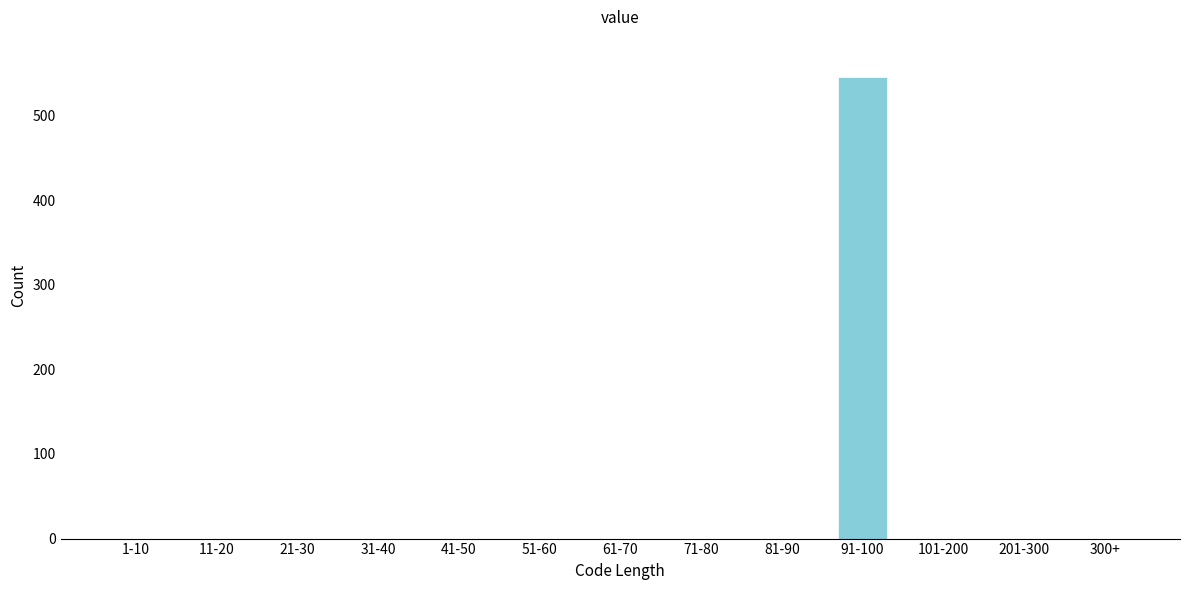

Reading left to right, list all the values displayed in this chart.

1-10=0	11-20=0	21-30=0	31-40=0	41-50=0	51-60=0	61-70=0	71-80=0	81-90=0	91-100=545	101-200=0	201-300=0	300+=0